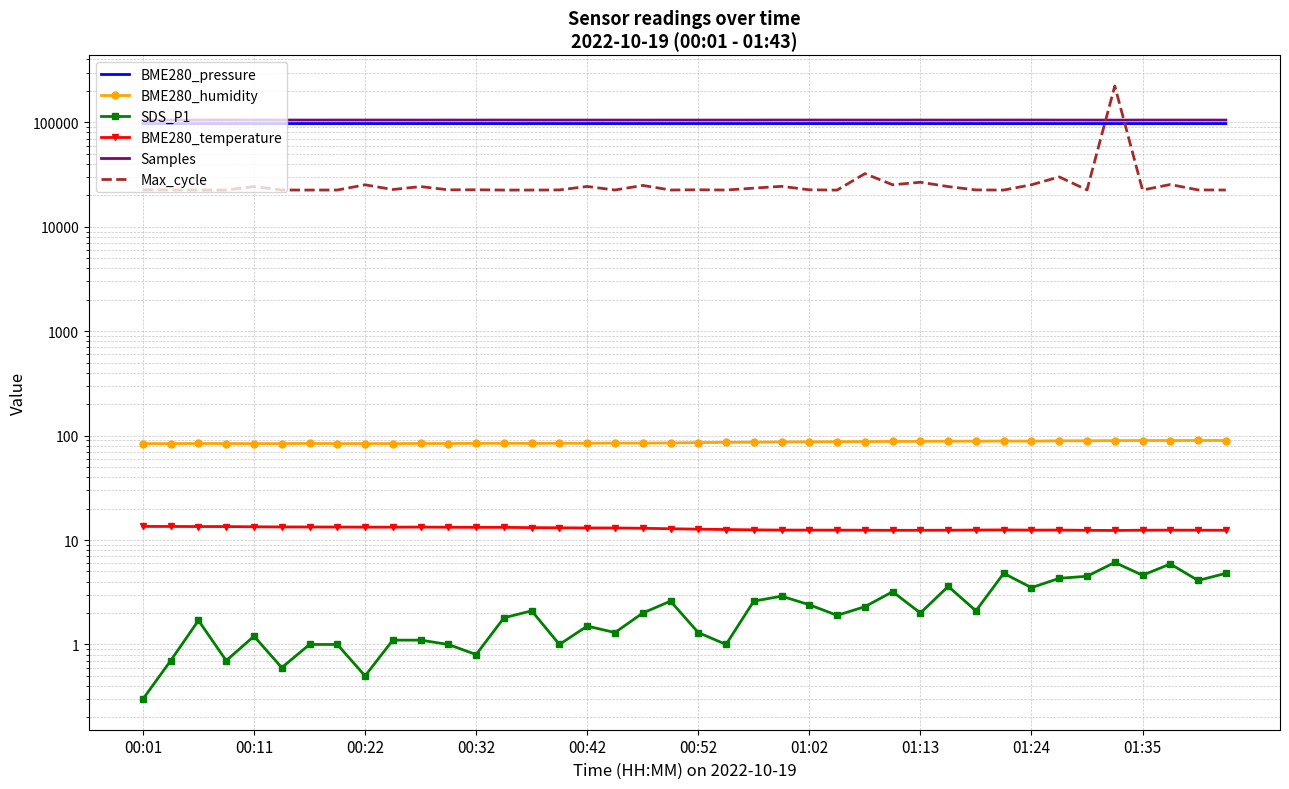

Reading left to right, what are all the values shown in this chart?

BME280_pressure: 97348.9	97348.6	97345.6	97344.4	97354.1	97356.6	97354.6	97353.7	97355.3	97356.4	97353.0	97354.0	97351.3	97354.1	97354.3	97356.2	97351.4	97353.2	97352.4	97349.1	97352.1	97347.4	97347.8	97344.6	97343.1	97337.5	97338.5	97331.5	97328.8	97326.1	97325.2	97319.4	97317.0	97316.8	97322.3	97327.2	97331.5	97324.2	97317.1	97322.4
BME280_humidity: 83.9	83.9	84.1	84.0	83.9	83.9	84.2	83.9	83.9	83.9	84.0	84.0	84.3	84.4	84.2	84.5	84.6	84.8	84.8	85.1	85.7	86.2	86.5	87.0	87.2	87.5	87.7	87.9	88.2	88.4	88.5	88.7	88.6	89.2	89.3	89.5	89.8	89.7	89.8	89.8
SDS_P1: 0.3	0.7	1.7	0.7	1.2	0.6	1.0	1.0	0.5	1.1	1.1	1.0	0.8	1.8	2.1	1.0	1.5	1.3	2.0	2.6	1.3	1.0	2.6	2.9	2.4	1.9	2.3	3.2	2.0	3.6	2.1	4.8	3.5	4.3	4.5	6.1	4.6	5.9	4.1	4.8
BME280_temperature: 13.5	13.5	13.5	13.5	13.4	13.3	13.3	13.3	13.3	13.3	13.3	13.3	13.2	13.2	13.2	13.1	13.1	13.1	13.0	12.8	12.7	12.6	12.5	12.5	12.4	12.4	12.4	12.4	12.4	12.4	12.5	12.5	12.4	12.5	12.4	12.3	12.4	12.4	12.4	12.4
Samples: 105156.0	105136.0	105138.0	105196.0	105161.0	105162.0	105151.0	105177.0	105175.0	105174.0	105126.0	105174.0	105134.0	105200.0	105109.0	105140.0	105148.0	105133.0	105081.0	105115.0	105098.0	105129.0	105140.0	105210.0	105189.0	105178.0	105151.0	105119.0	105172.0	105119.0	105165.0	105206.0	105222.0	105128.0	105118.0	105040.0	105150.0	105179.0	105160.0	105130.0
Max_cycle: 22551.0	22550.0	22471.0	22471.0	24272.0	22484.0	22466.0	22478.0	25213.0	22732.0	24256.0	22578.0	22598.0	22459.0	22467.0	22524.0	24322.0	22484.0	24886.0	22486.0	22601.0	22470.0	23436.0	24387.0	22594.0	22449.0	32254.0	25241.0	26691.0	24254.0	22524.0	22470.0	25250.0	30017.0	22542.0	222924.0	22478.0	25381.0	22527.0	22482.0